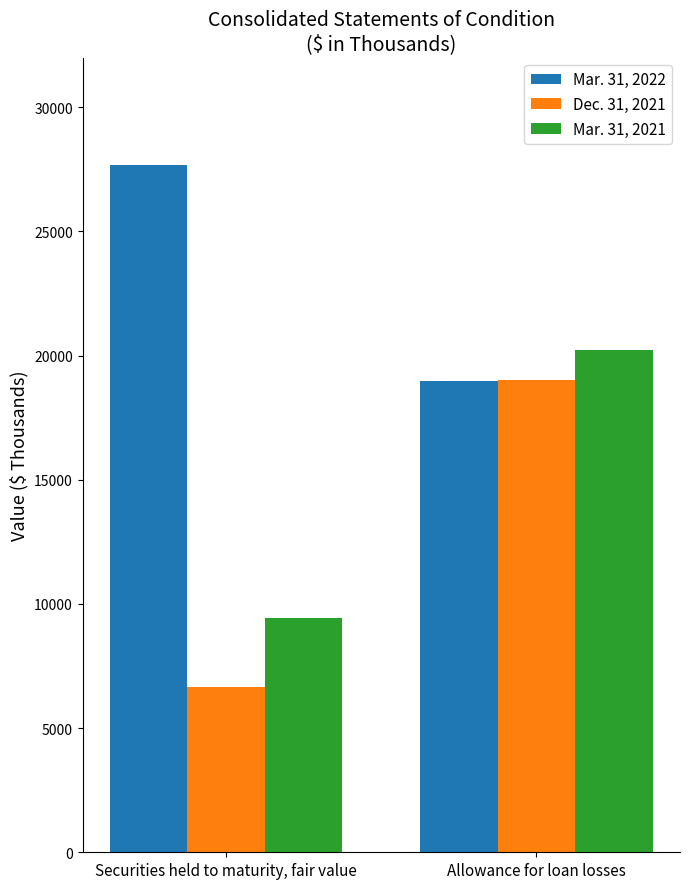

At which category is the sum across all series the highest?

Allowance for loan losses